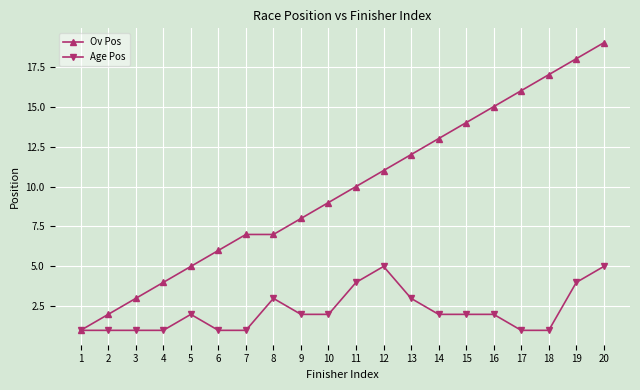

What is the difference between the maximum and minimum values in the Ov Pos series?

18